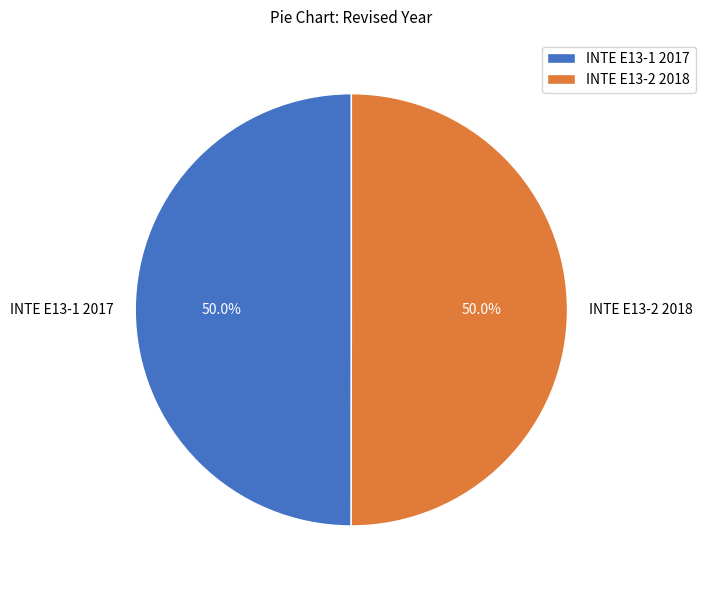

What is the ratio of the value at INTE E13-2 2018 to the value at INTE E13-1 2017?

1.0